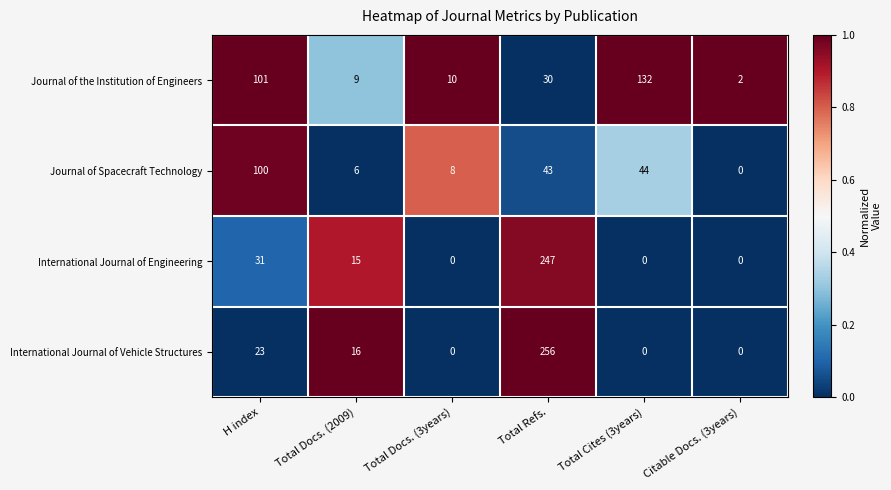

What is the total value across all series at Total Refs.?

576